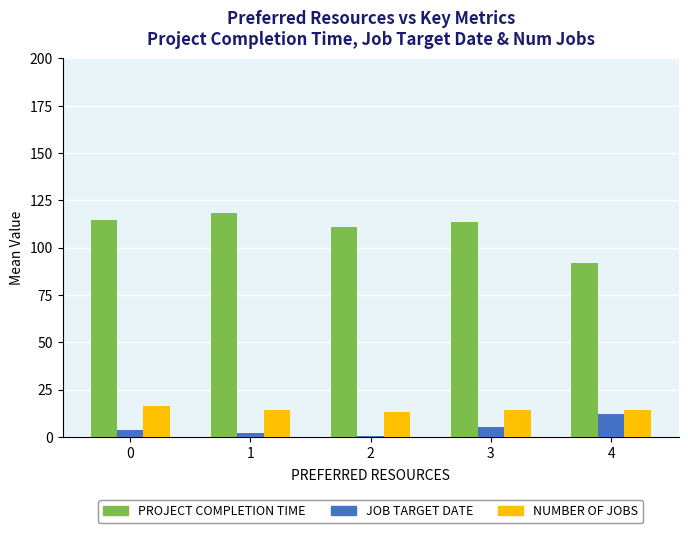

Between 2 and 3, which series saw the biggest shift?

JOB TARGET DATE